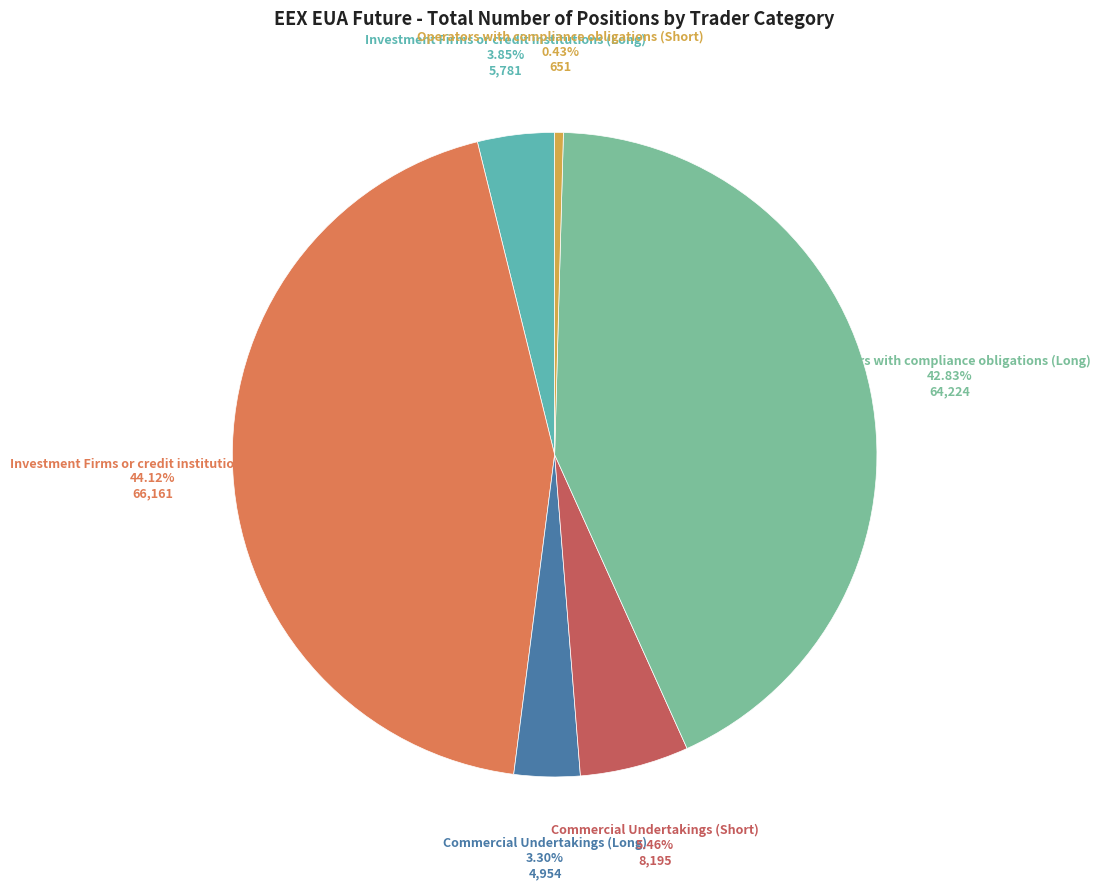

Do Operators with compliance obligations (Long) and Operators with compliance obligations (Short) together represent more than half of the pie?

No